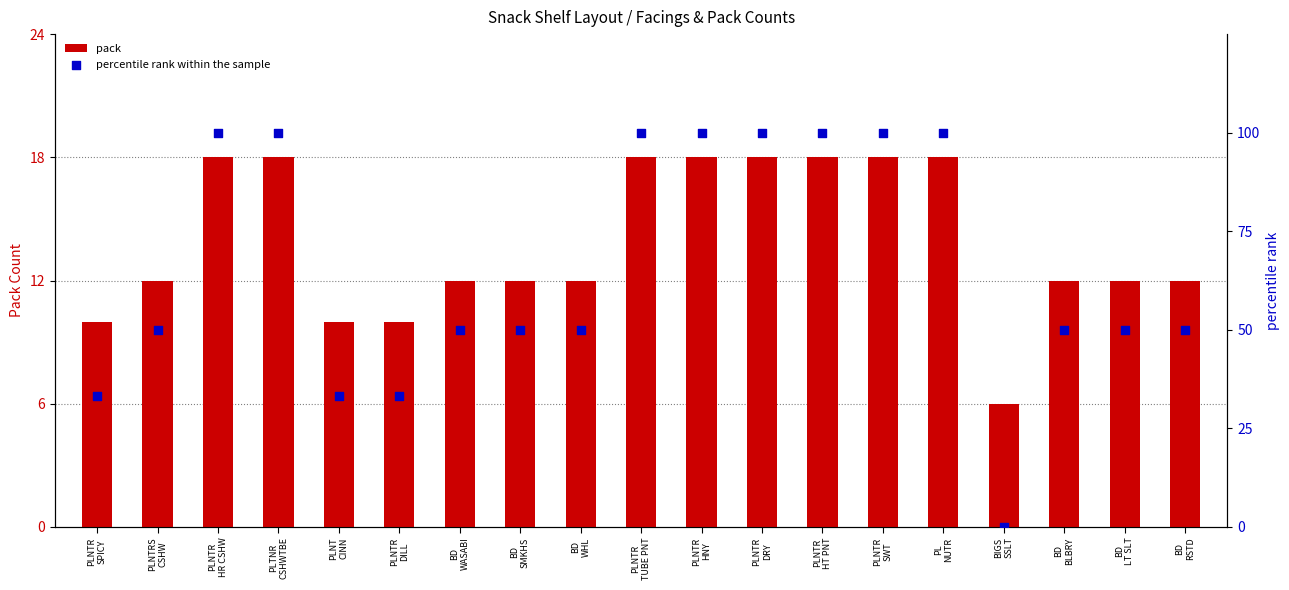

Is the value of pack at PLNTRS
CSHW greater than the value of percentile rank within the sample at PLNTR
SWT?

No